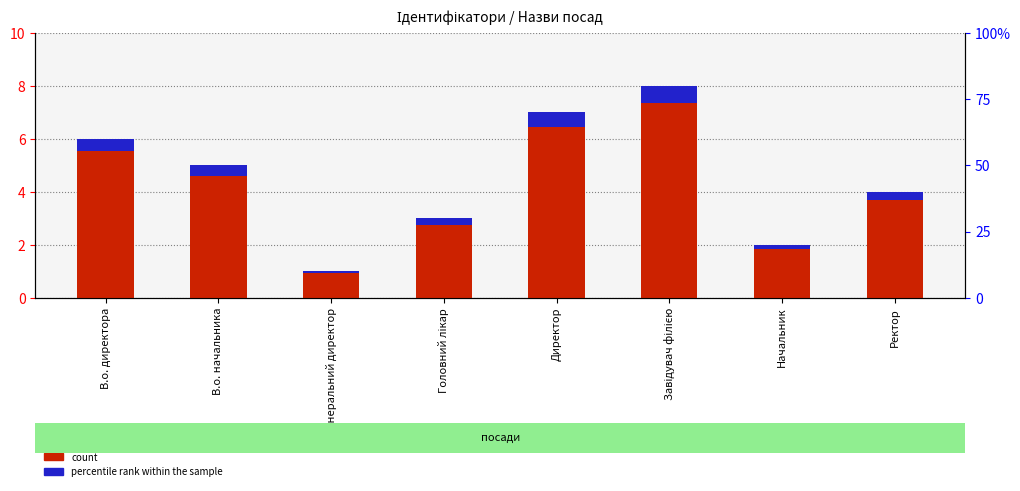

What is the label of the 2nd bar from the left?

В.о. начальника